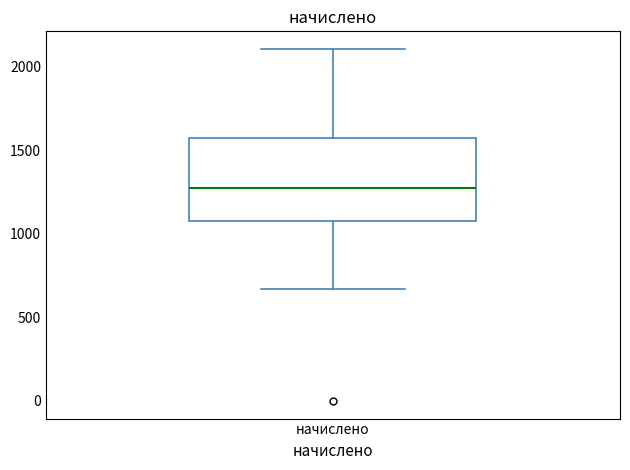

Transcribe this box plot: give where the median line is, the range the box spans, and where the two whiskers end, as read against the y-axis. The values are not printed on the chart, so give them approximately, as read against the axis.

median 1300, box 1050 to 1550, whiskers 650 to 2100